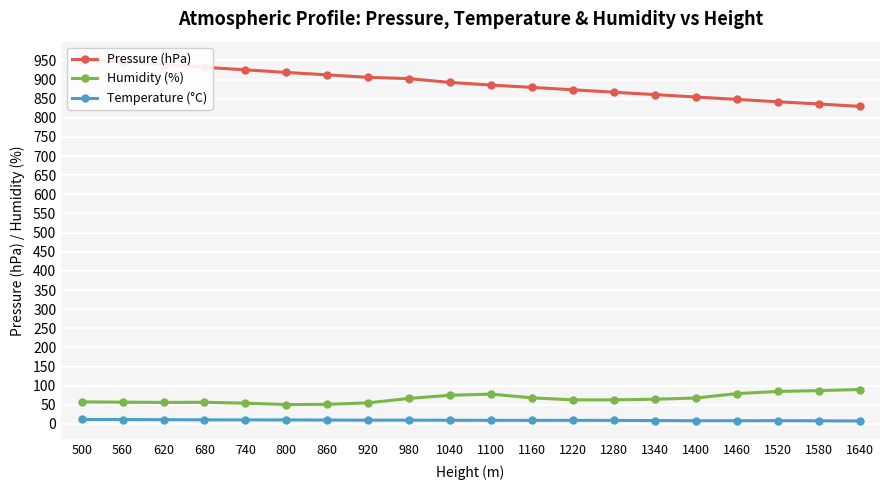

In Temperature (°C), how many points are higher than both neighbors (excluding endpoints)?

3